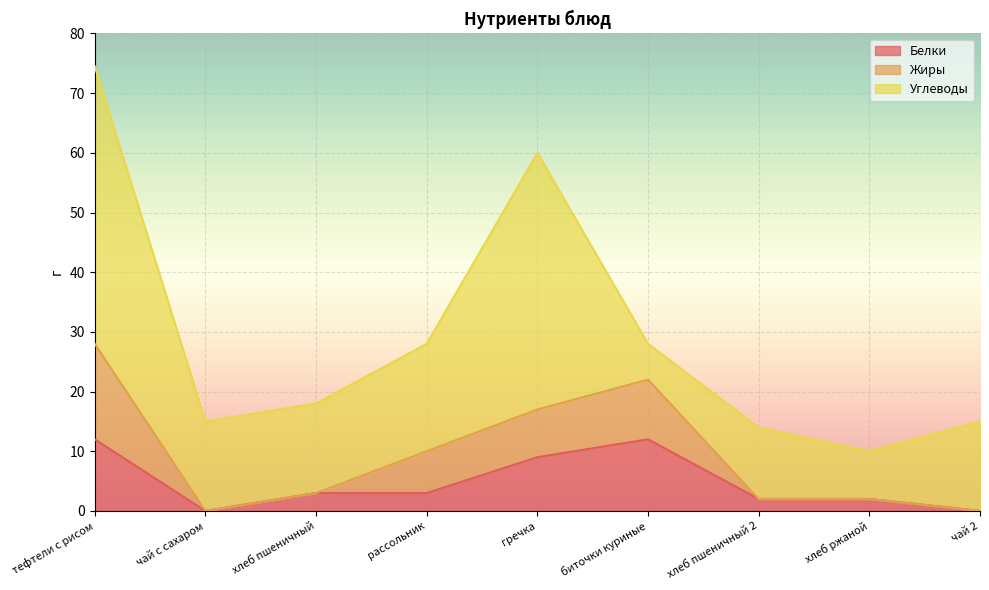

What is the total value across all series at хлеб ржаной?

10.0